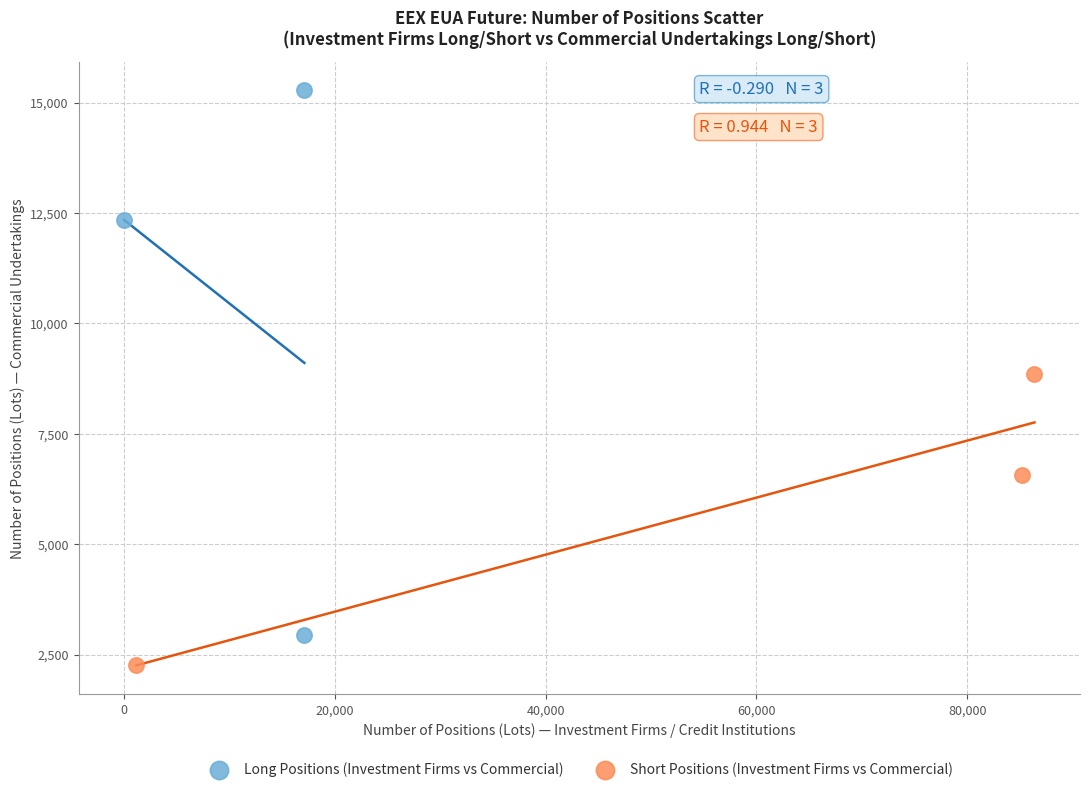

Which series contains the highest Y value?

Long Positions (Investment Firms vs Commercial)